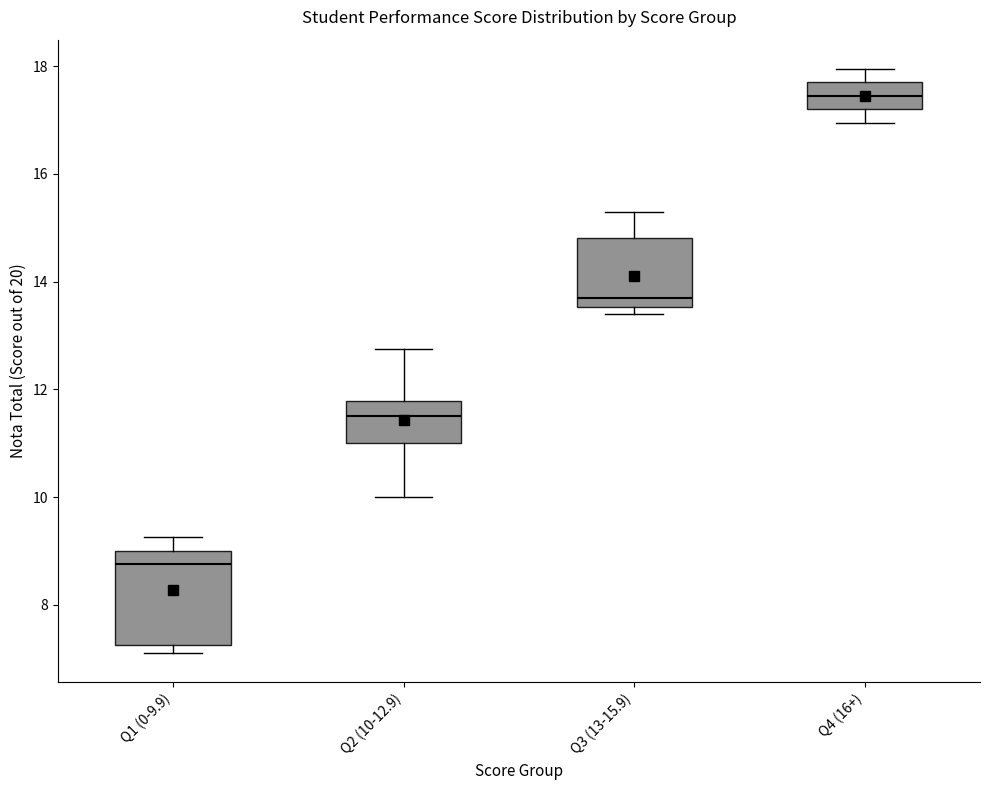

Where does the upper whisker of the box for Q4 (16+) end on the y-axis? The values are not printed on the chart, so give them approximately, as read against the axis.

18.0